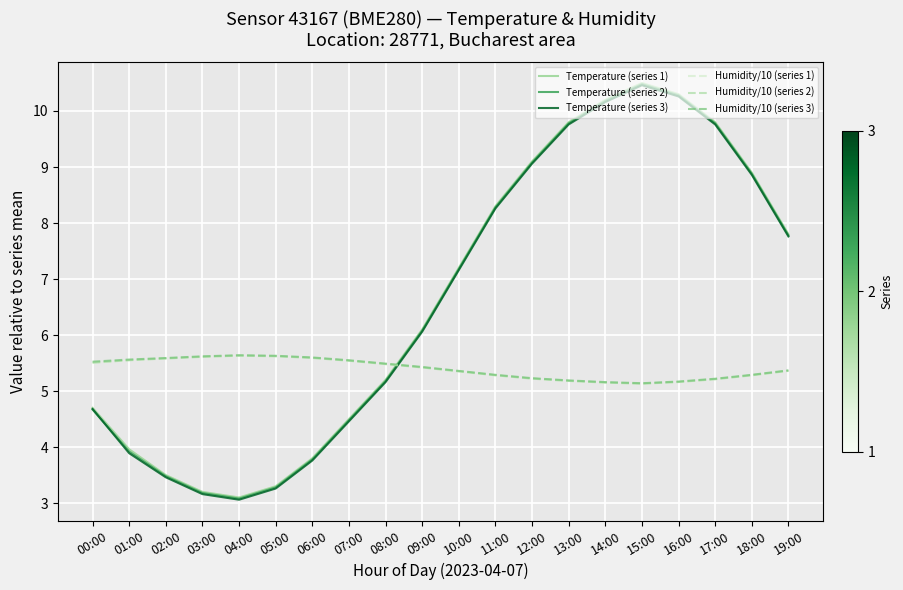

How many intersections are there between Humidity/10 (series 1) and Temperature (series 2)?

1